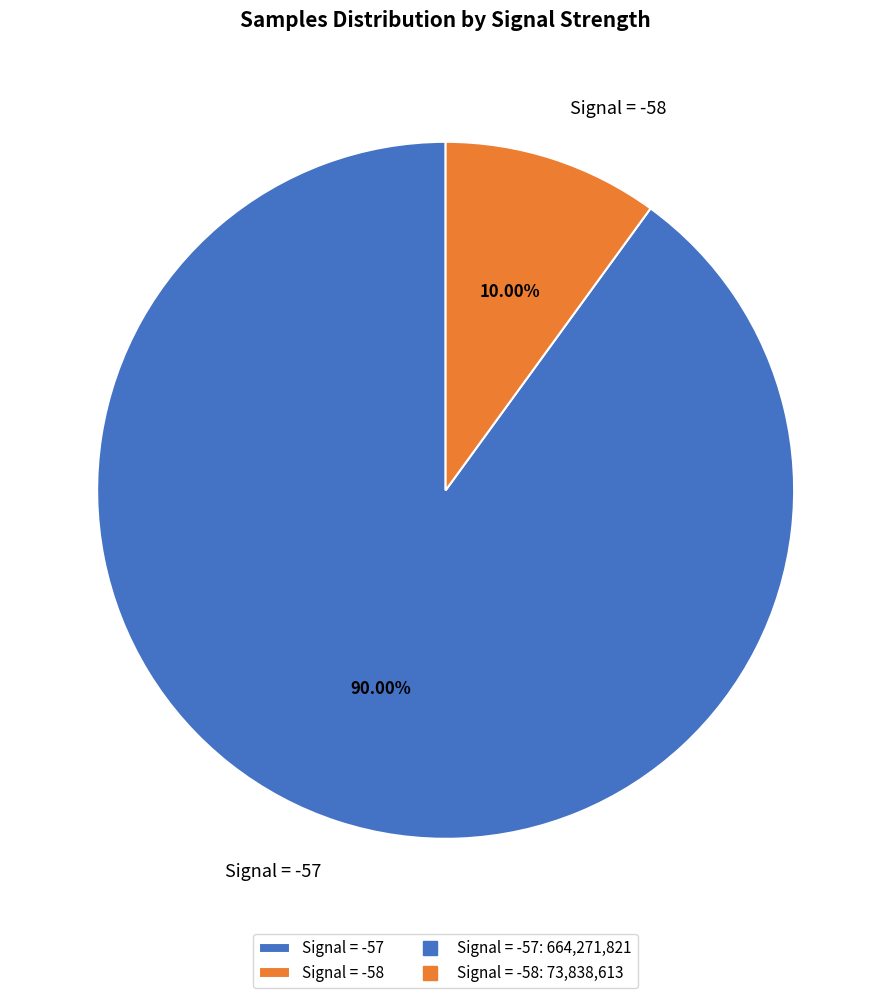

Is the sum of Signal = -58 and Signal = -57 greater than half?

Yes